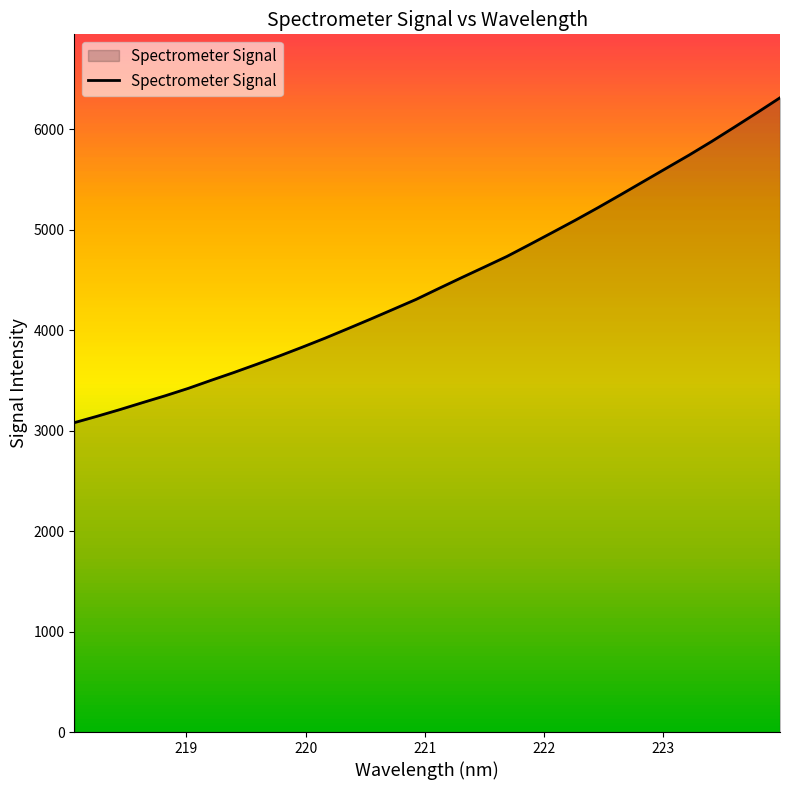

What is the greatest value displayed?

6312.9